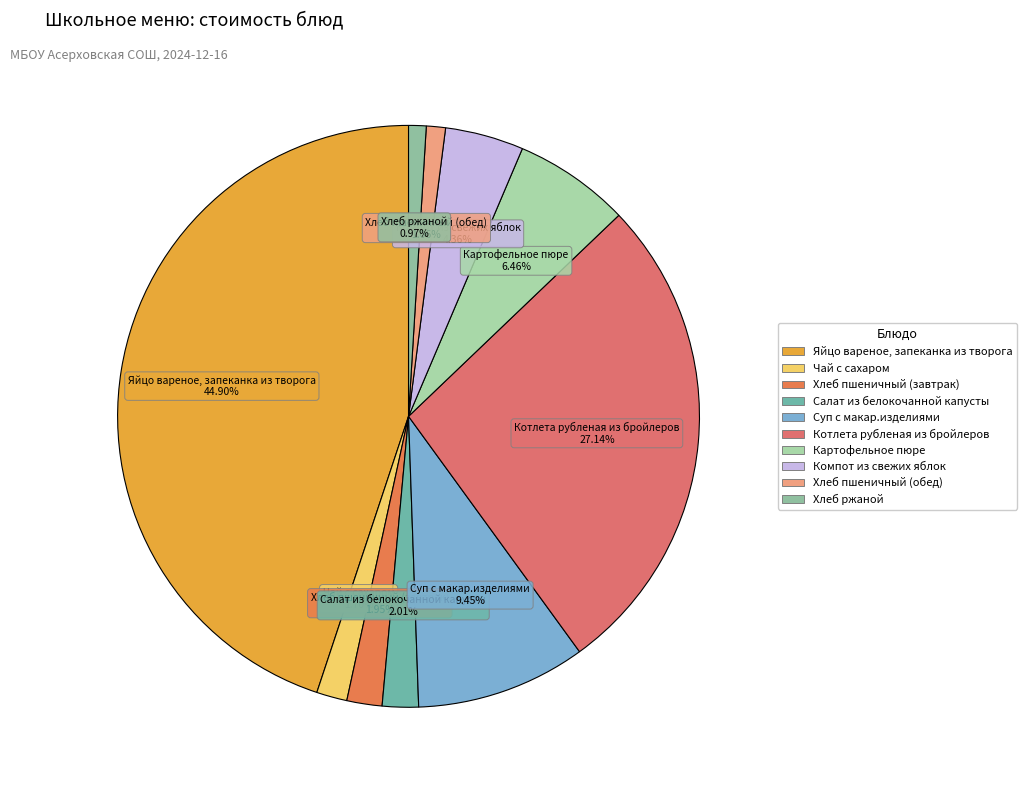

Count the number of slices in the pie.

10